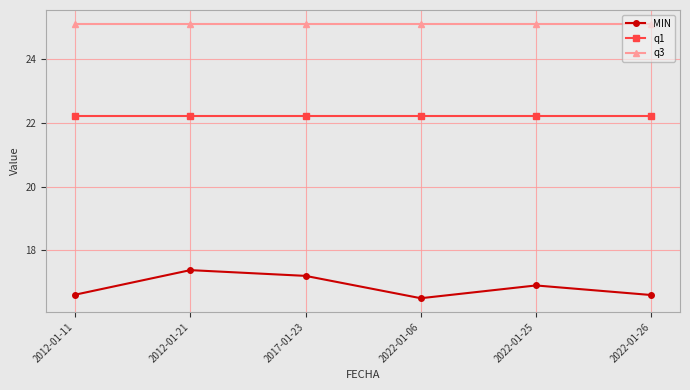

What are all the series names shown in the legend?

MIN, q1, q3